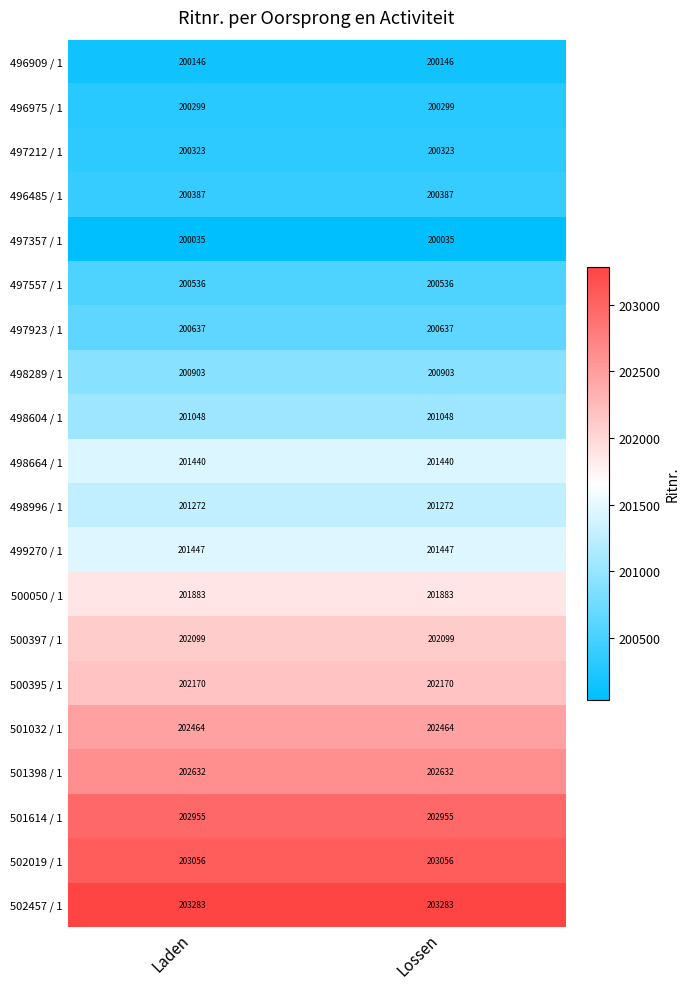

What is the spread (max minus min) of values at Lossen?

3248